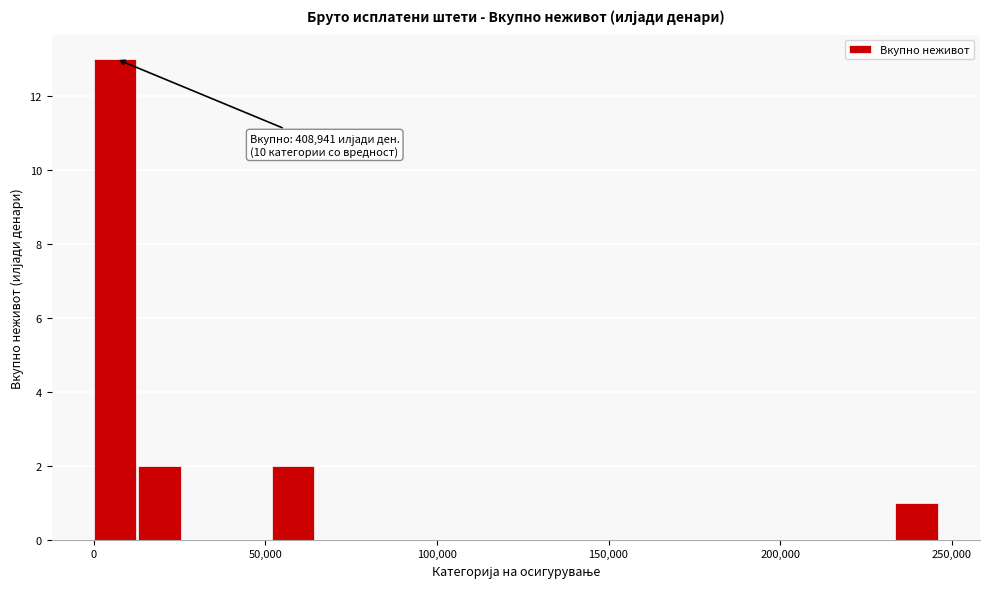

Read against the x-axis, roughly where is the centre of the tallest bar?

5000